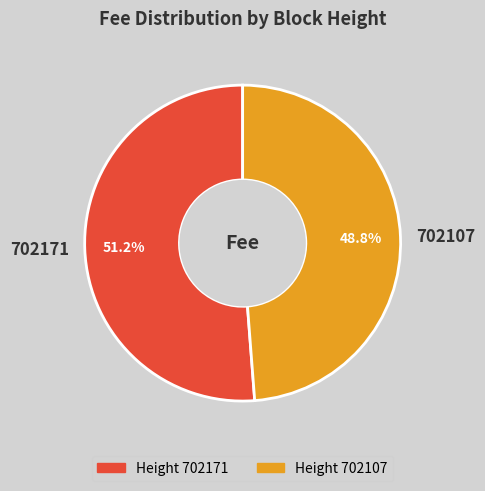

Combined, do 702171 and 702107 account for over 50%?

Yes